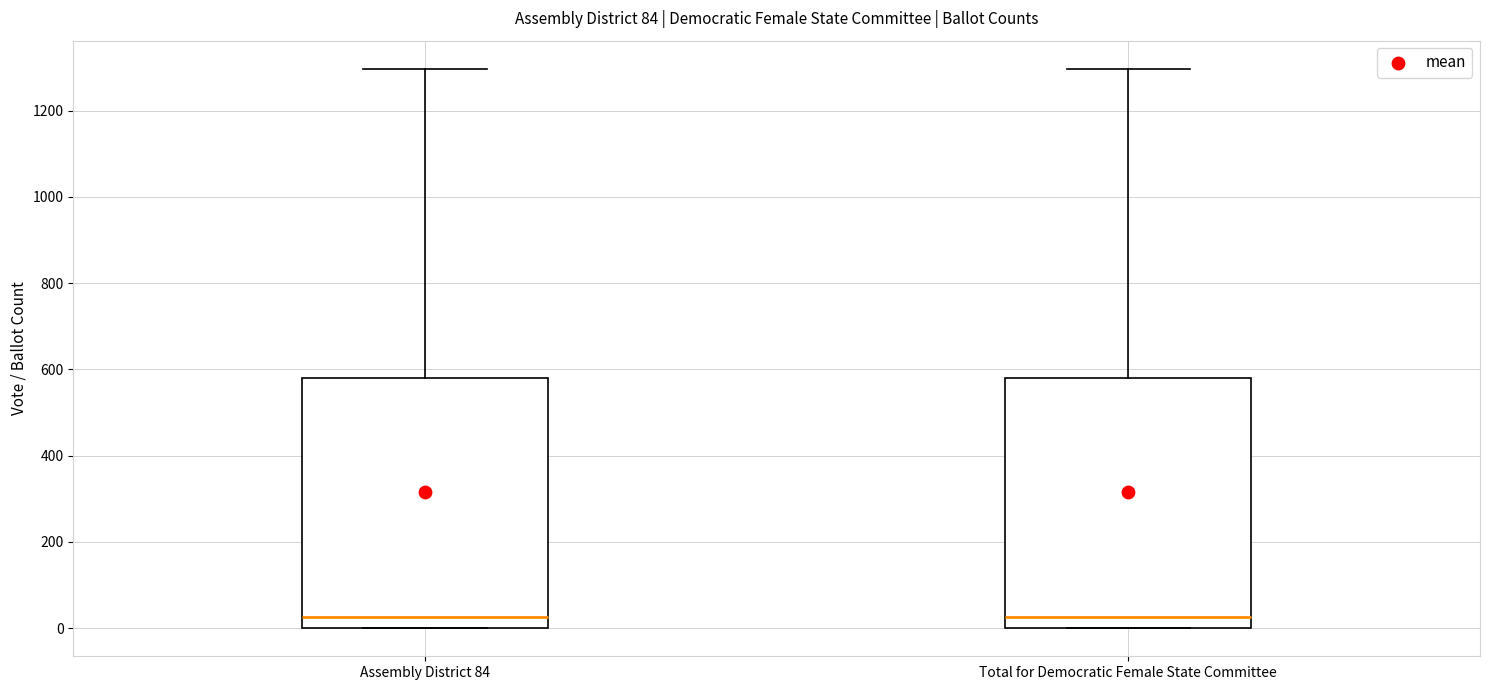

Reading left to right, read every box against the y-axis: the position of its median line, the range the box covers, and the ends of its whiskers. The values are not printed on the chart, so give them approximately, as read against the axis.

Assembly District 84: median 20, box 0 to 580, whiskers 0 to 1300
Total for Democratic Female State Committee: median 20, box 0 to 580, whiskers 0 to 1300